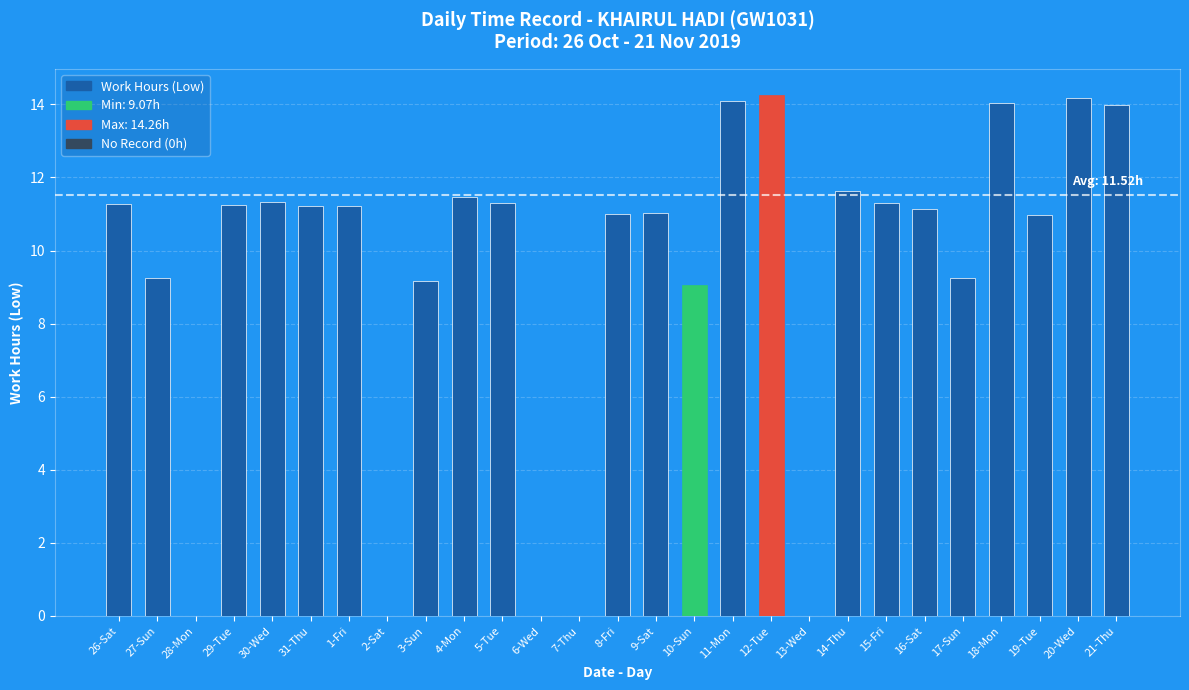

What is the greatest value displayed?

14.3